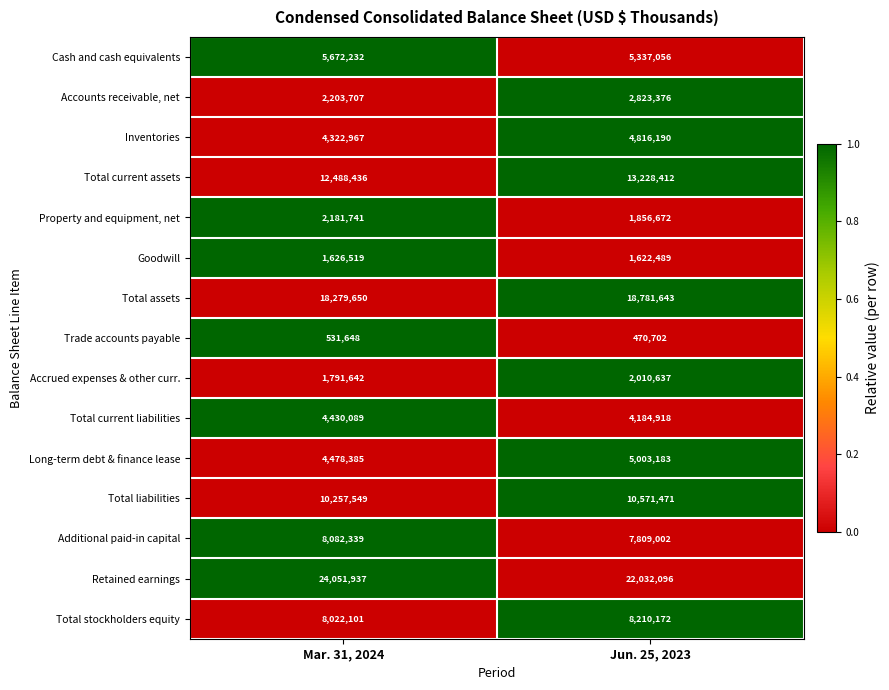

Count the number of categories in the chart.

2